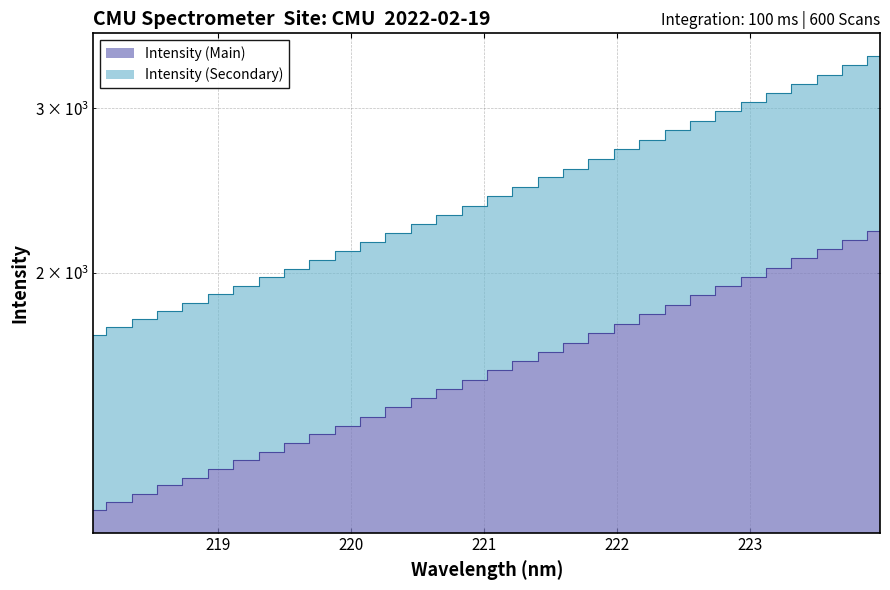

What is the label of the 31st point from the right?

218.2508